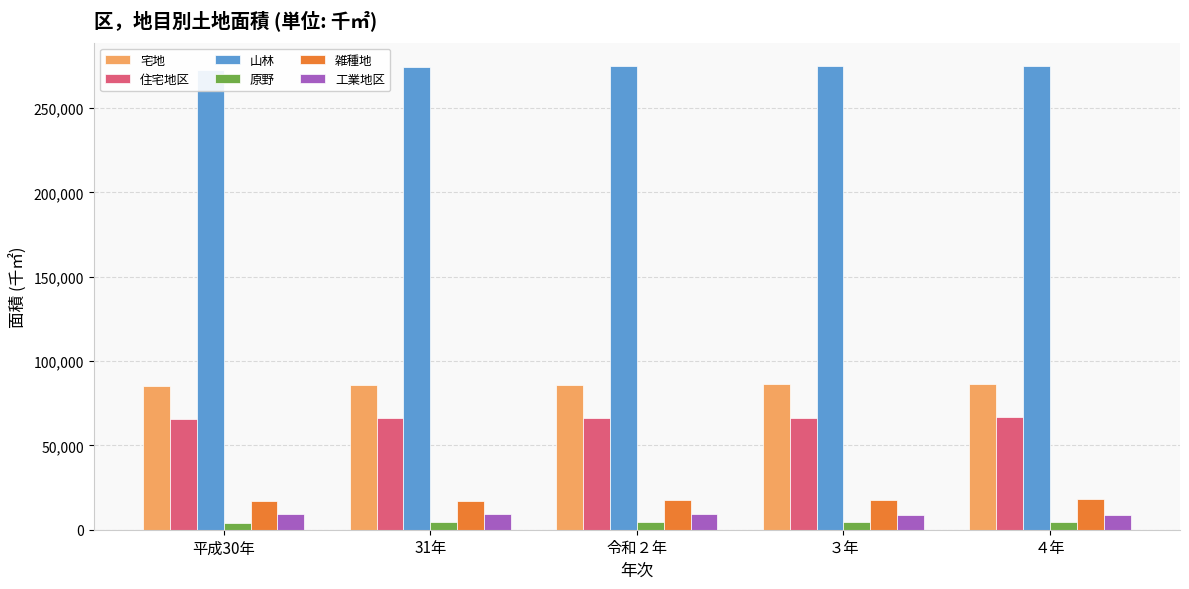

The 宅地 series shows 85403 at 平成30年. True or false?

True